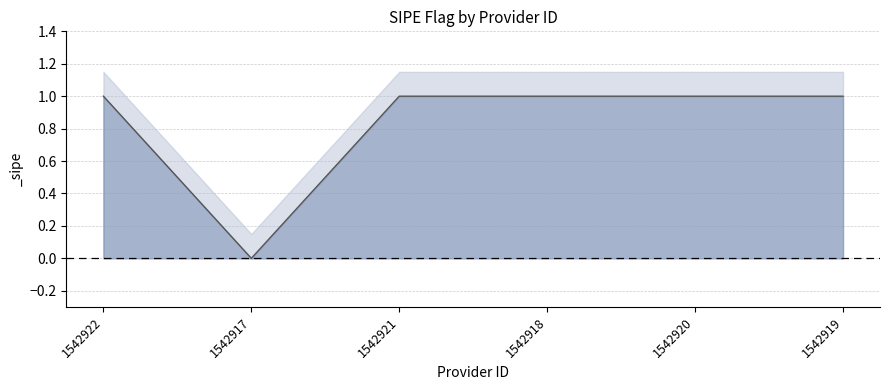

Between 1542921 and 1542918, which is larger?

1542921